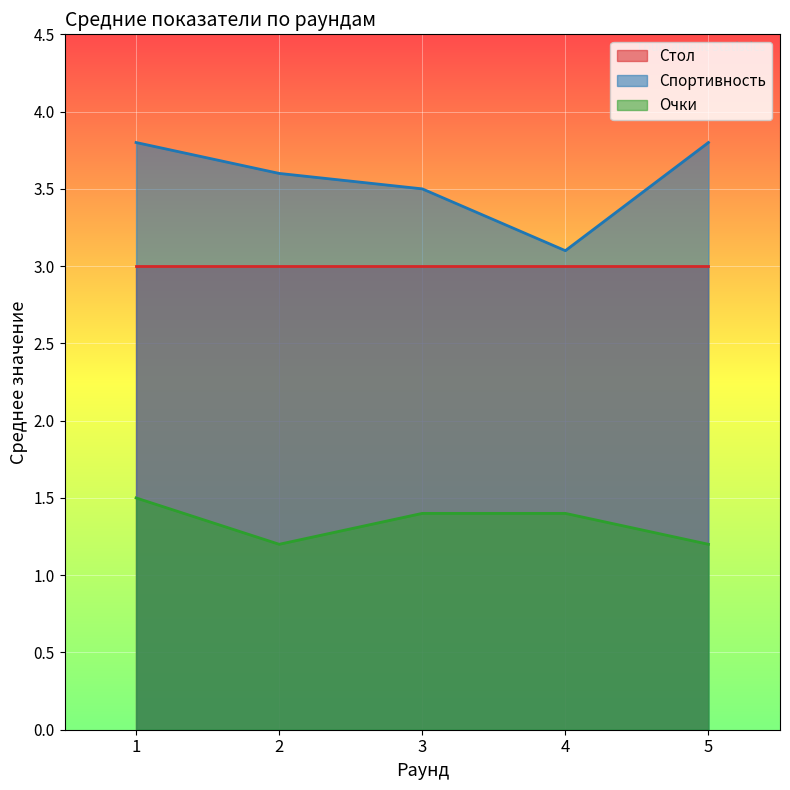

At which category is the sum across all series the highest?

1